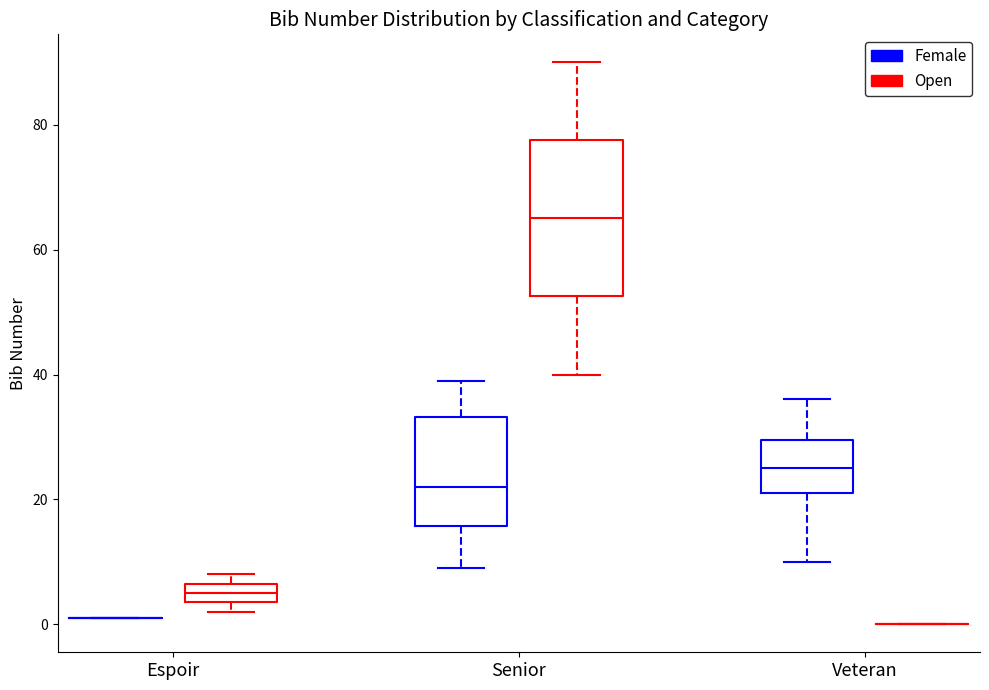

Where is the upper edge of the box for Senior (Female) on the y-axis? The values are not printed on the chart, so give them approximately, as read against the axis.

34